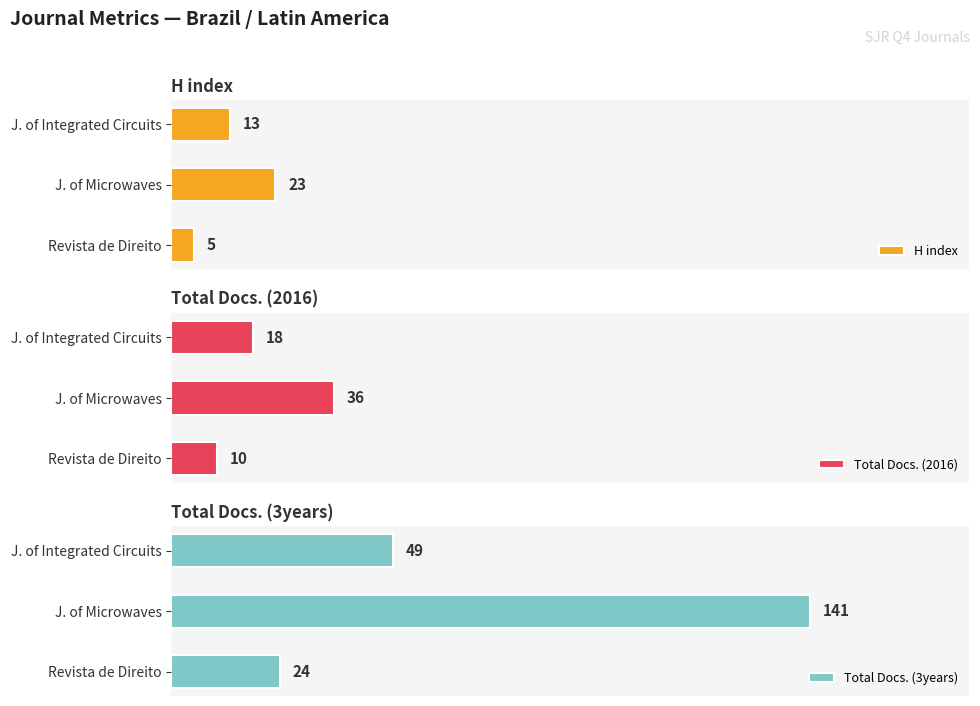

How many categories are shown in the chart?

3